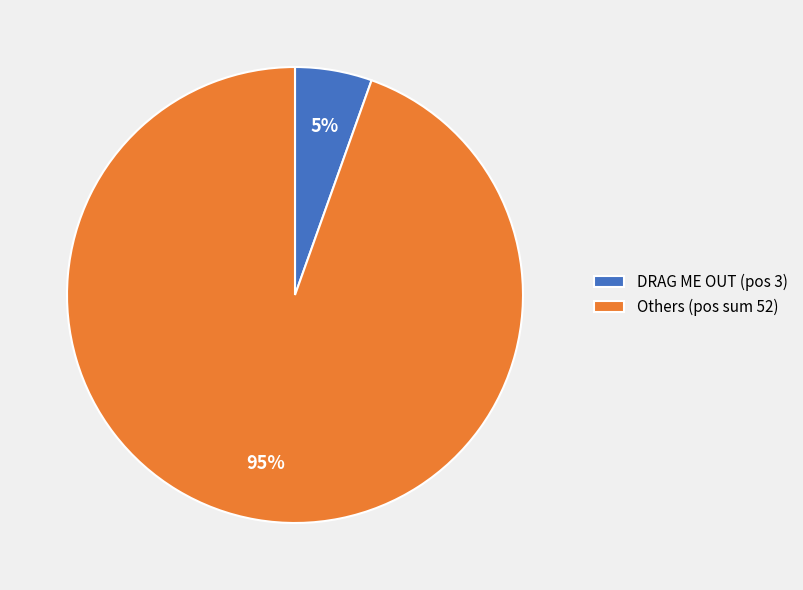

Which has a higher value, DRAG ME OUT (pos 3) or Others (pos sum 52)?

Others (pos sum 52)